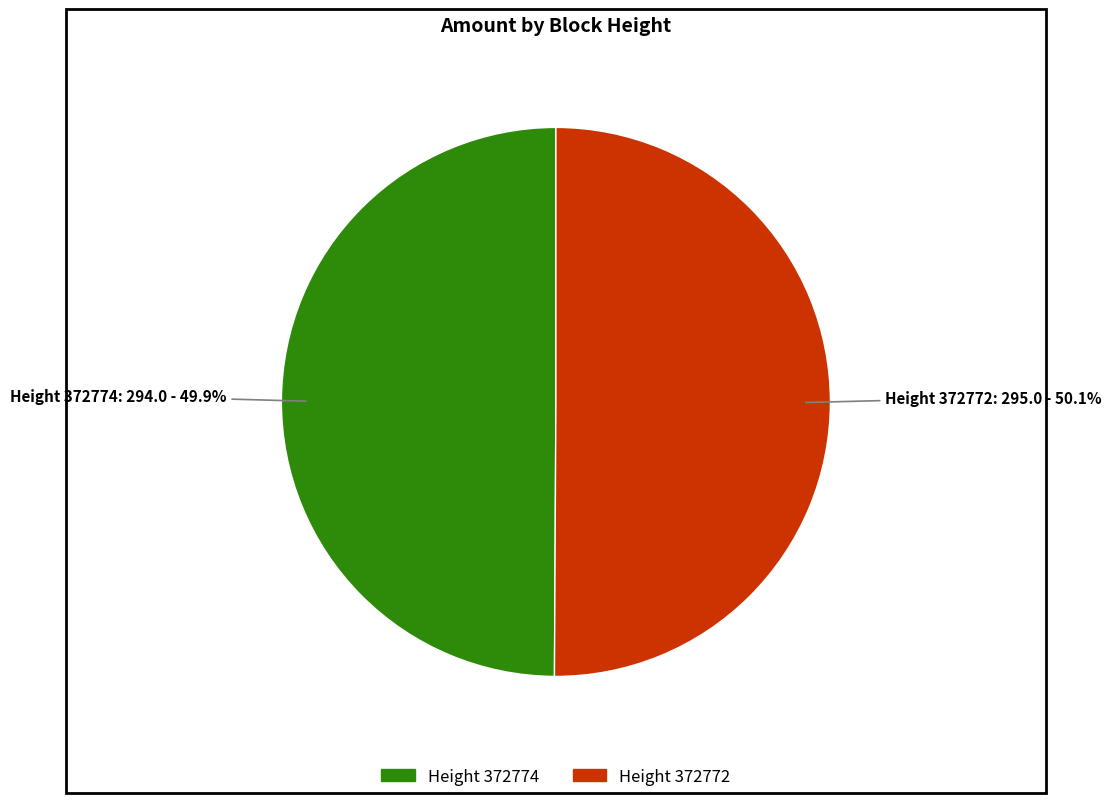

Does any single category account for the majority?

Yes